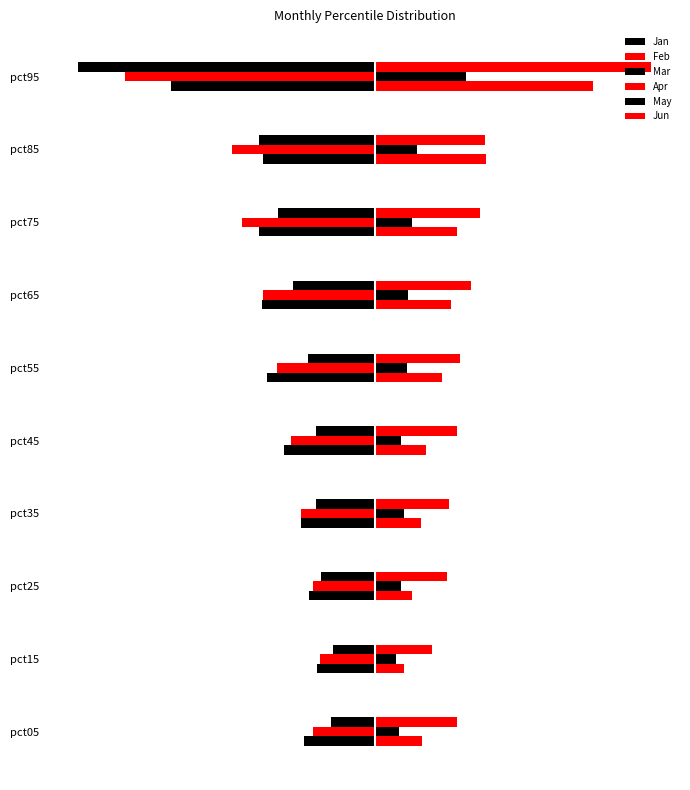

What are all the series names shown in the legend?

Jan, Feb, Mar, Apr, May, Jun